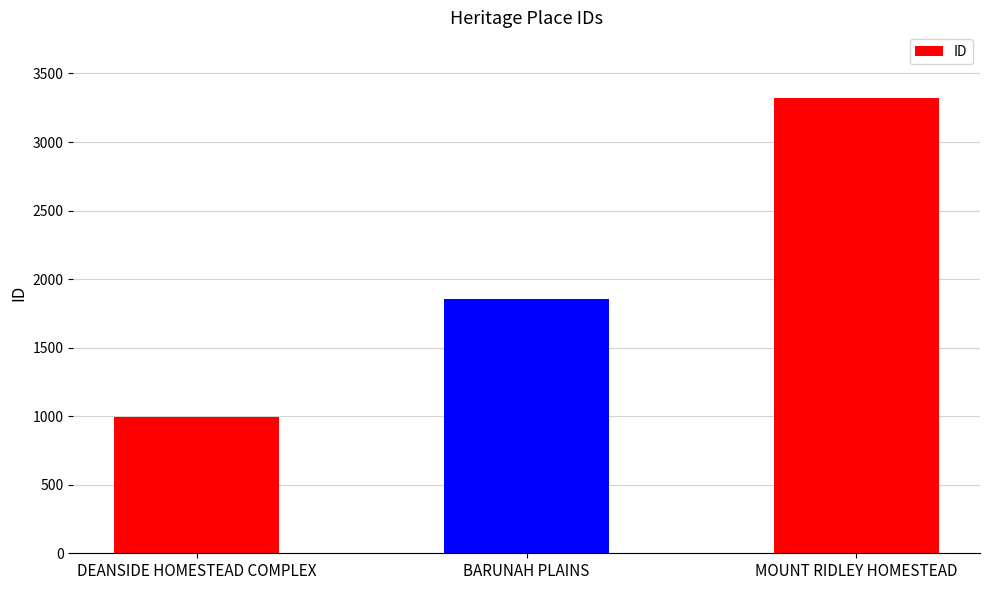

What is the label of the 3rd bar from the left?

MOUNT RIDLEY HOMESTEAD